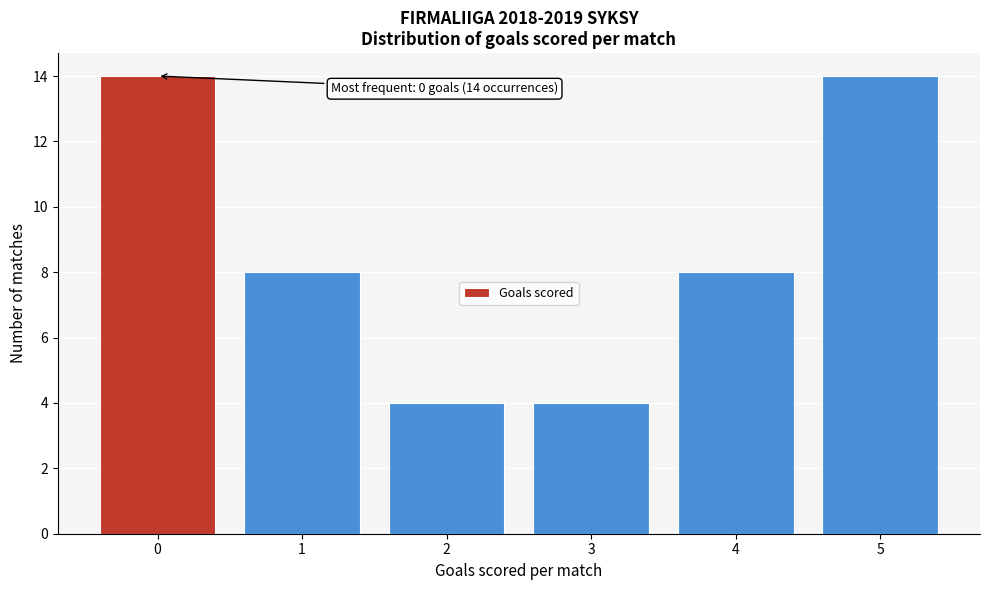

Reading left to right, extract all data points from this chart.

14	8	4	4	8	14